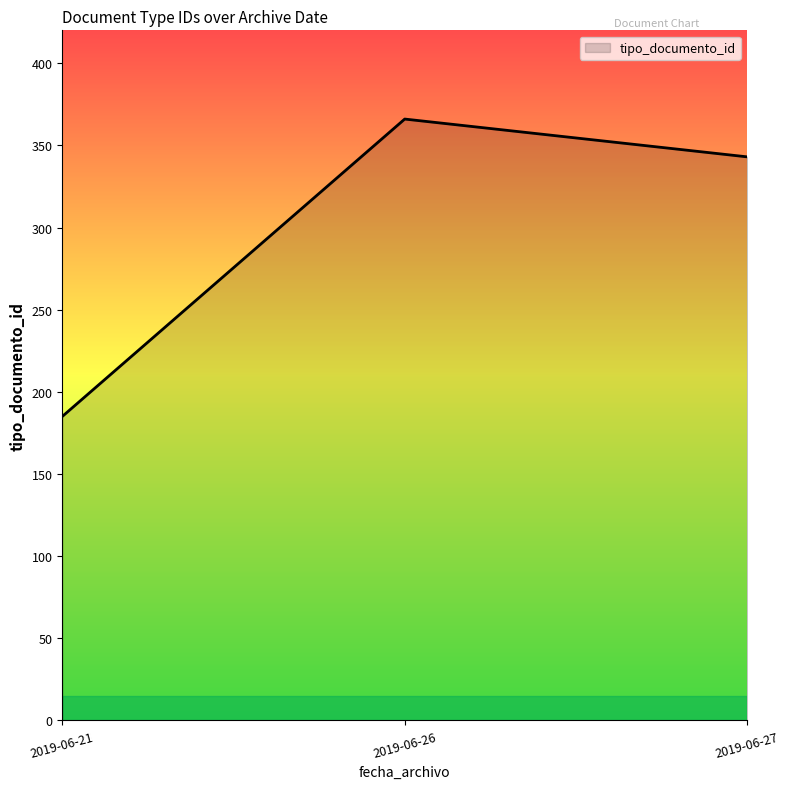

The value at 2019-06-21 is 12. True or false?

False